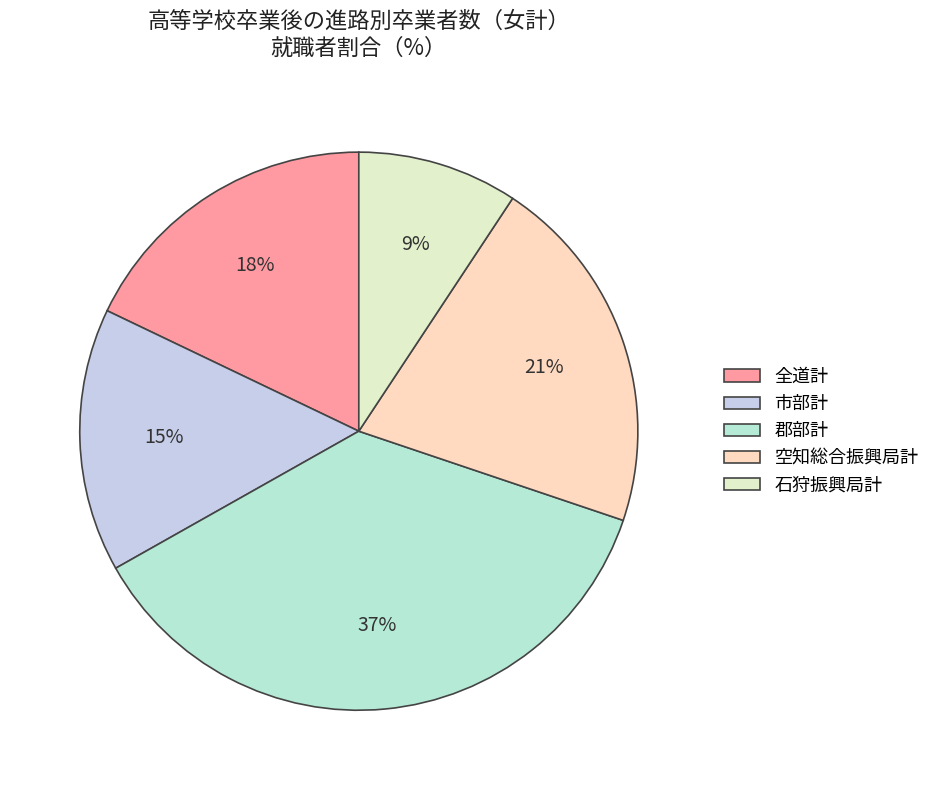

Between 全道計 and 石狩振興局計, which is larger?

全道計